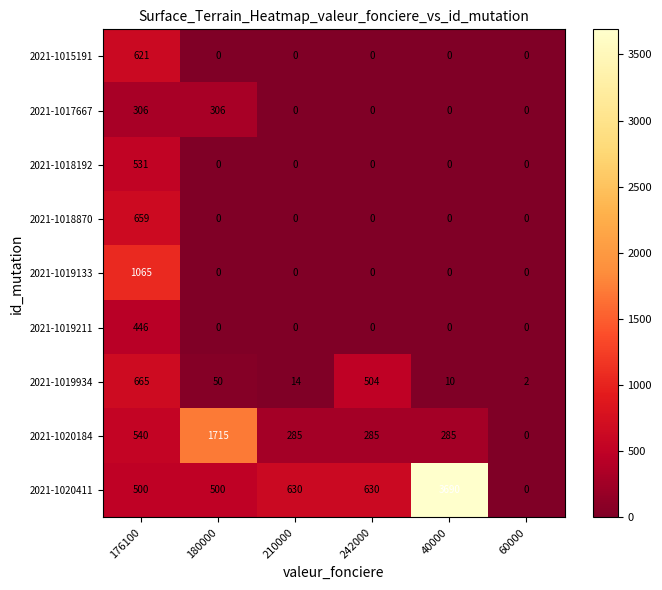

At which category does the chart reach its peak across all series?

40000